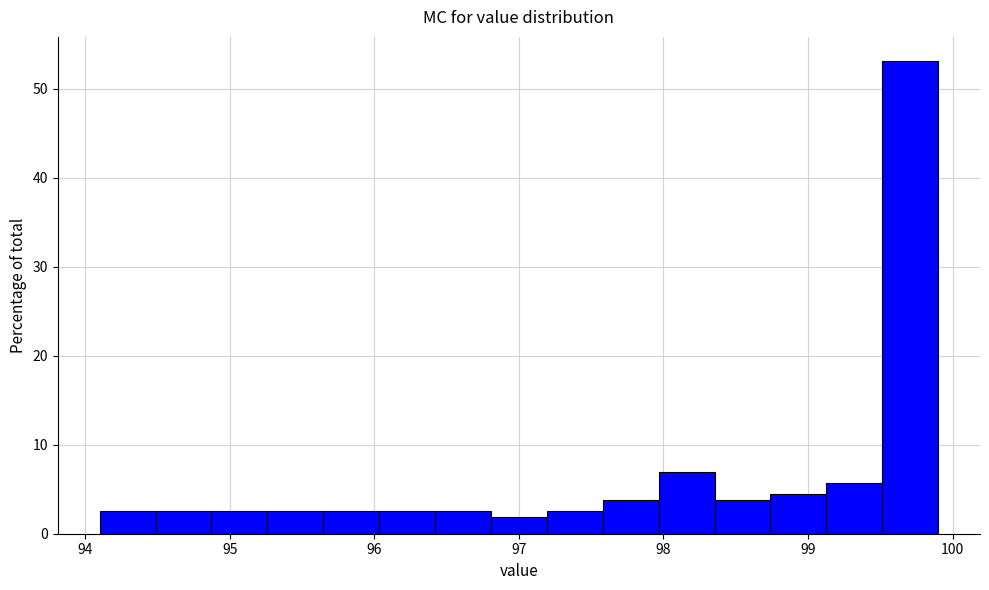

Around what value on the x-axis is the tallest bar? Give the approximate position of its centre, as read against the axis.

99.7